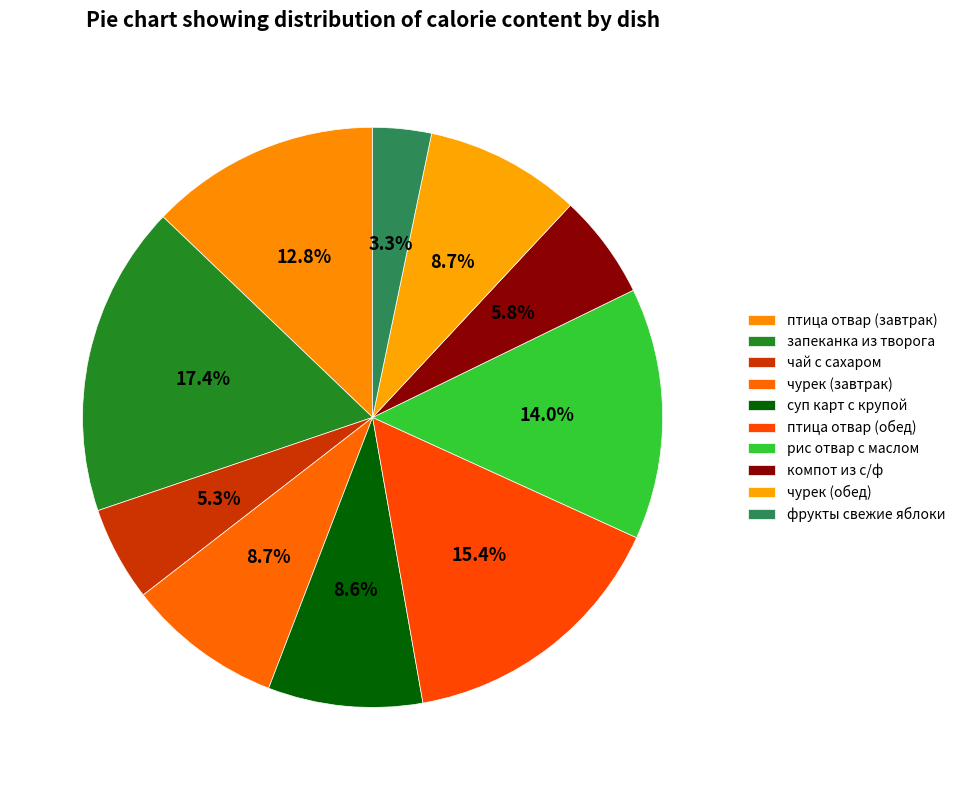

How many segments does this pie chart have?

10